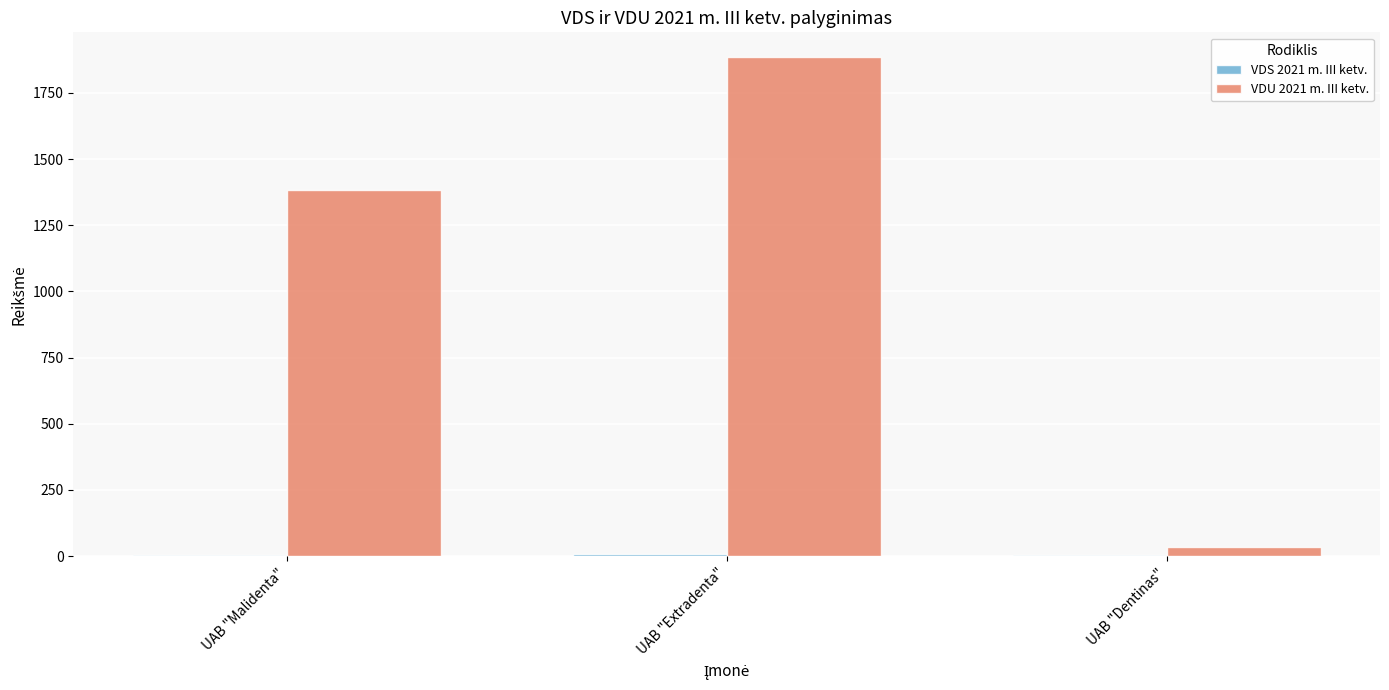

What is the maximum value shown in the chart?

1884.8